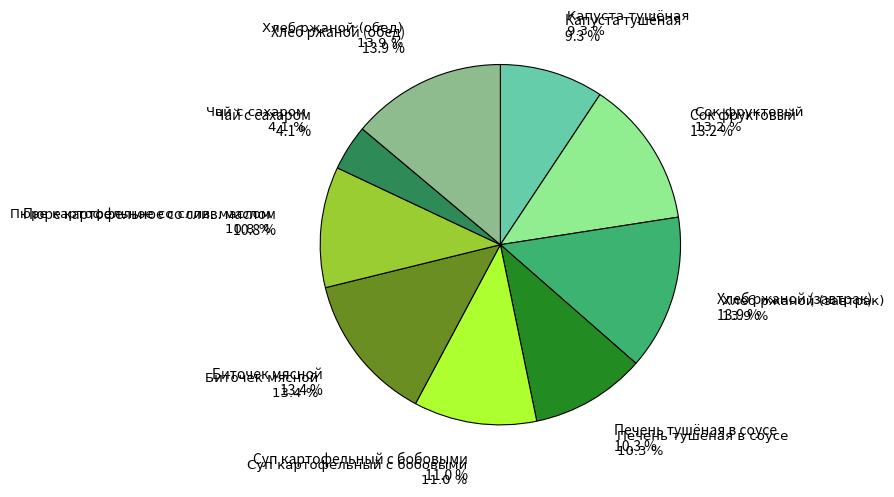

Combined, what portion of the pie is Хлеб ржаной (обед) and Хлеб ржаной (завтрак)?

27.8%